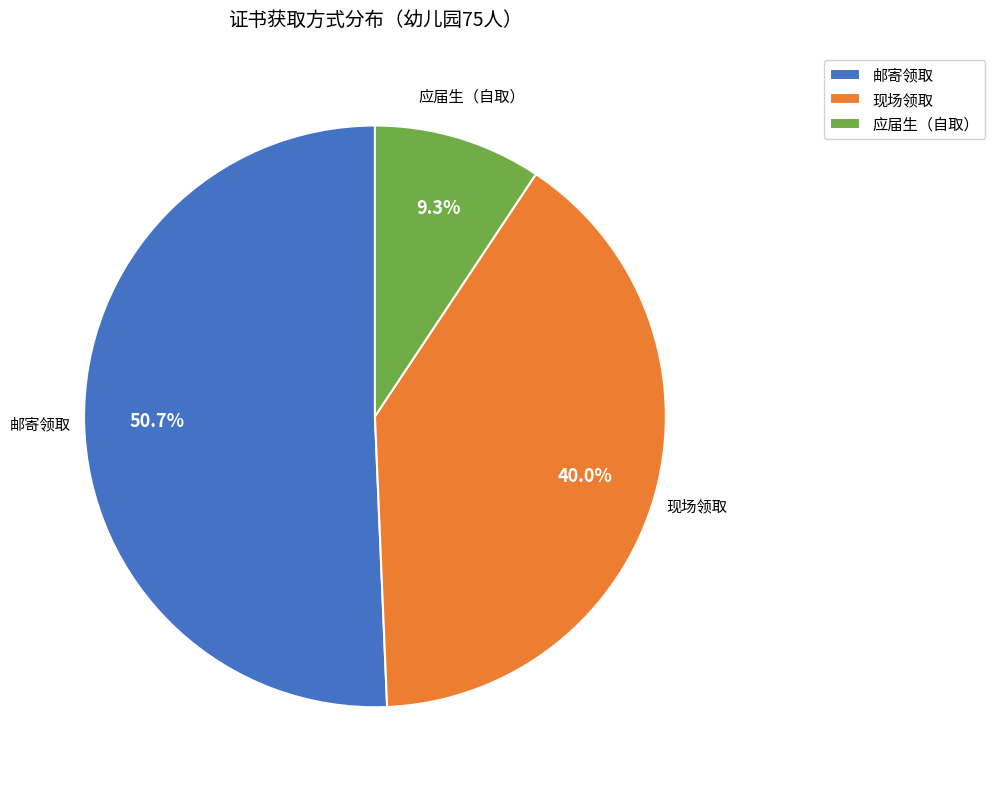

Does 现场领取 represent more than half of the total?

No